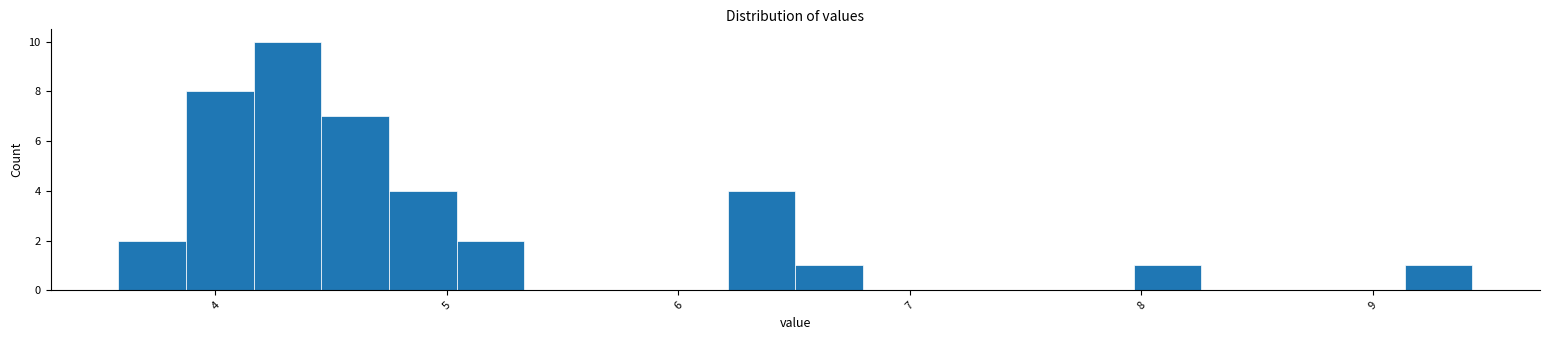

Around what value on the x-axis is the tallest bar? Give the approximate position of its centre, as read against the axis.

4.3